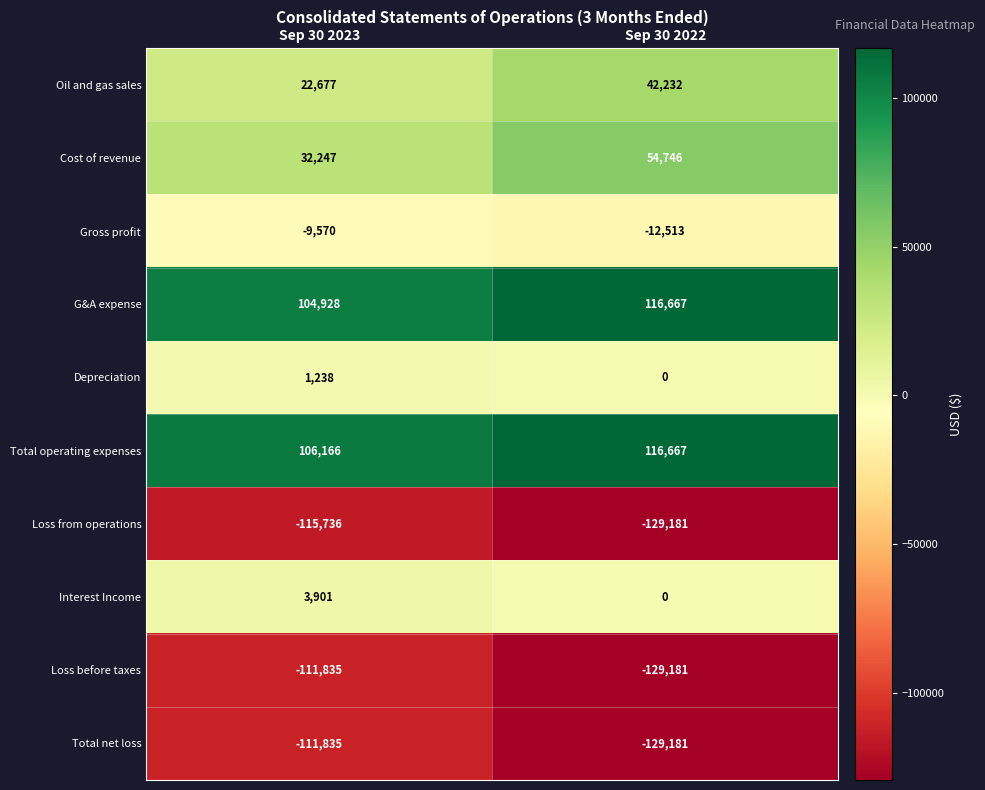

Reading left to right, list all the values displayed in this chart.

Oil and gas sales: 22677	42232
Cost of revenue: 32247	54746
Gross profit: -9570	-12513
G&A expense: 104928	116667
Depreciation: 1238	0
Total operating expenses: 106166	116667
Loss from operations: -115736	-129181
Interest Income: 3901	0
Loss before taxes: -111835	-129181
Total net loss: -111835	-129181